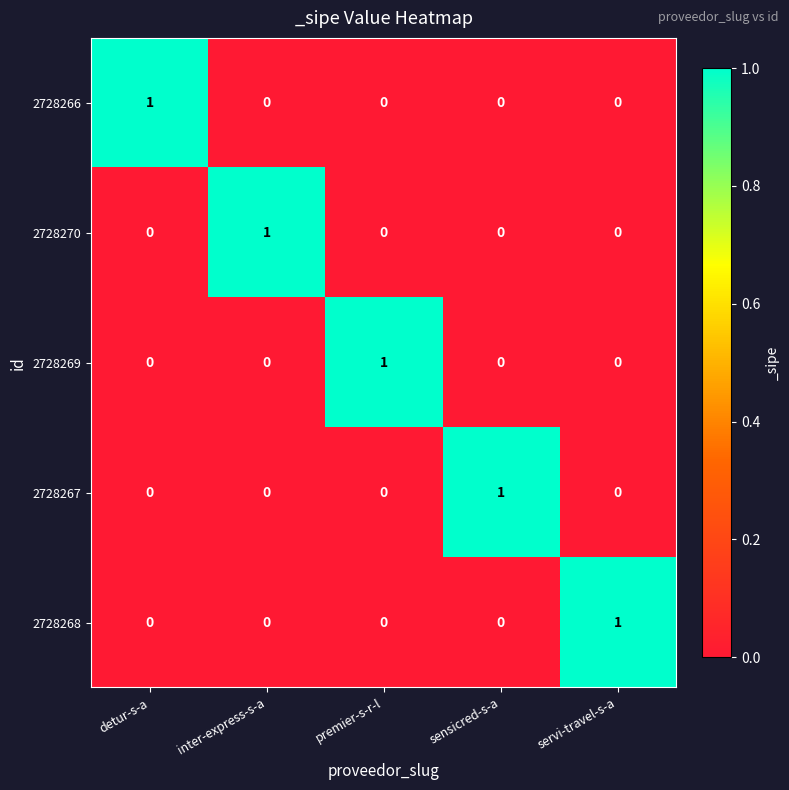

How many 2728267 values are between 0 and 1?

5